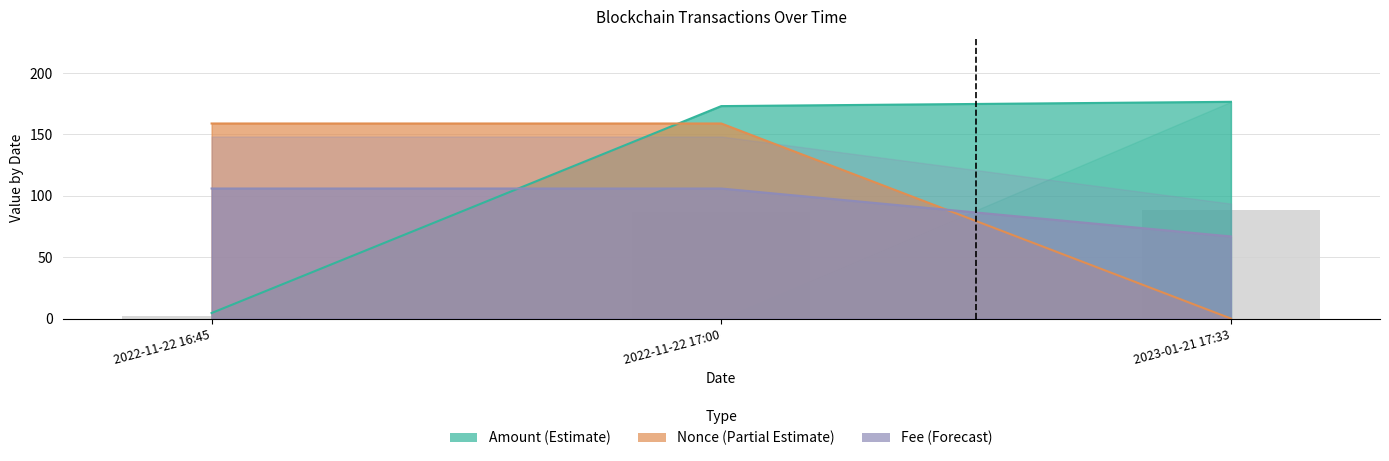

What is the highest value of the Amount series?

176.6